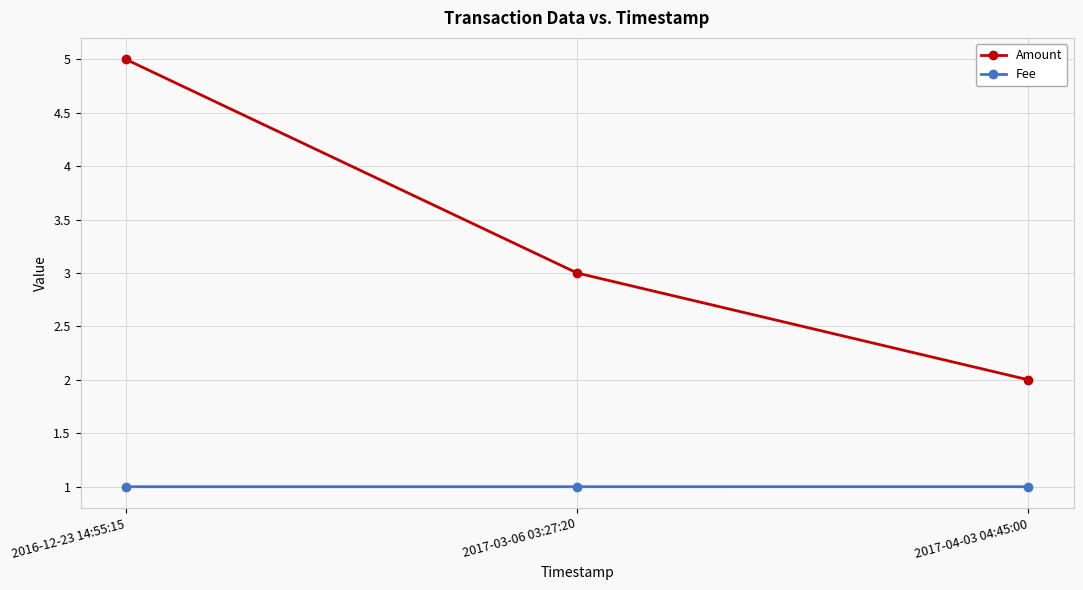

List the labels in order of Amount value, smallest first.

2017-04-03 04:45:00, 2017-03-06 03:27:20, 2016-12-23 14:55:15